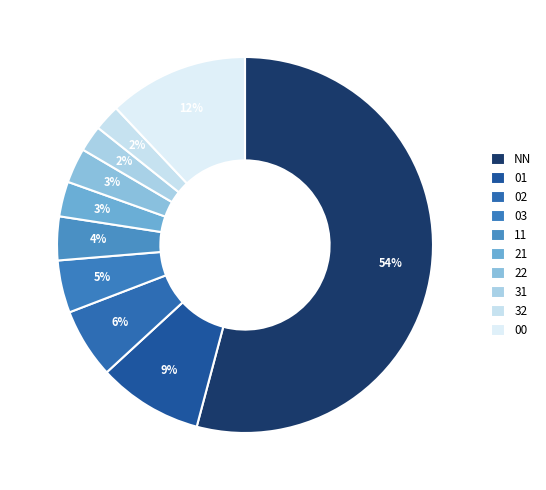

Count the number of slices in the pie.

10